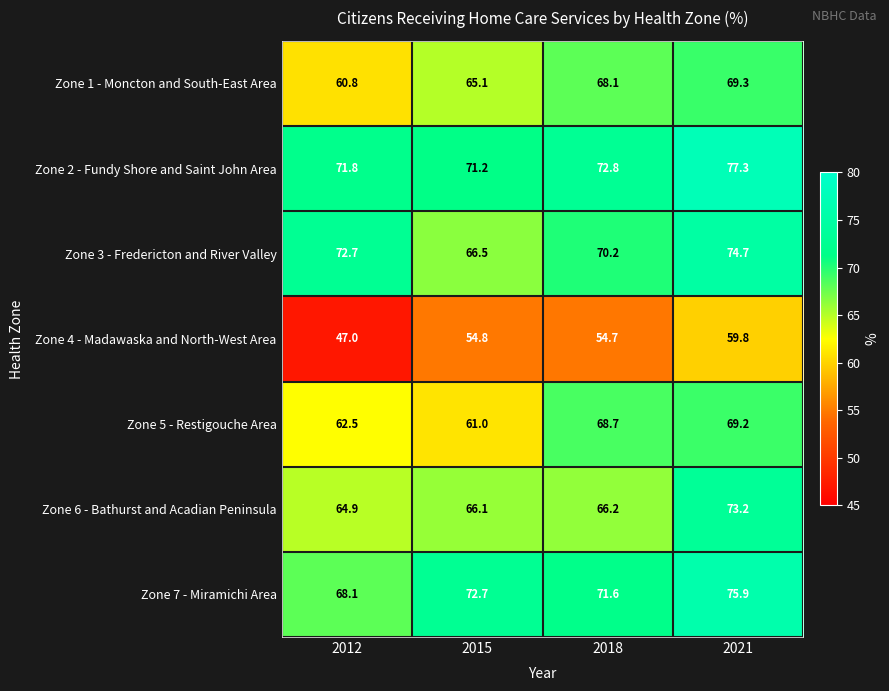

Rank the series at 2018 from highest to lowest value.

Zone 2 - Fundy Shore and Saint John Area, Zone 7 - Miramichi Area, Zone 3 - Fredericton and River Valley, Zone 5 - Restigouche Area, Zone 1 - Moncton and South-East Area, Zone 6 - Bathurst and Acadian Peninsula, Zone 4 - Madawaska and North-West Area